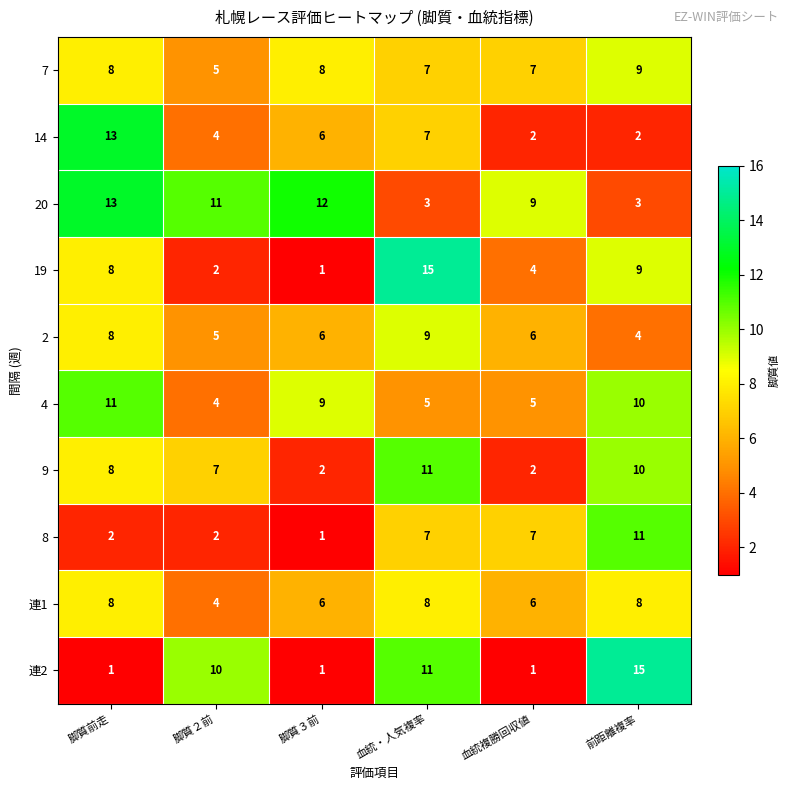

What is the difference between the maximum and second lowest values in the 20 series?

10